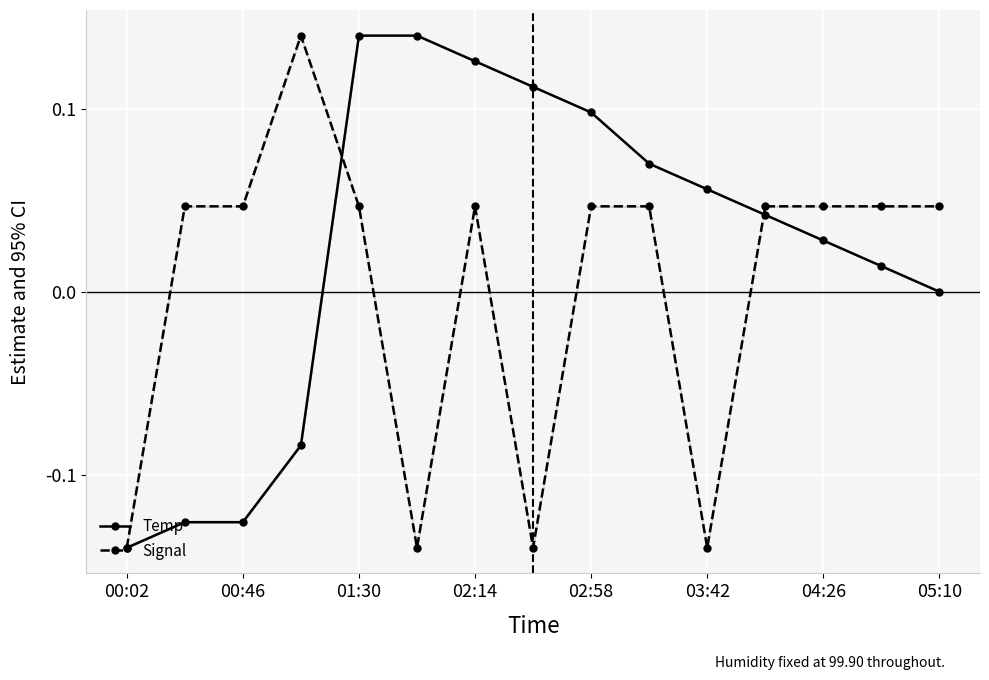

How many values in the Signal series exceed 0?

11